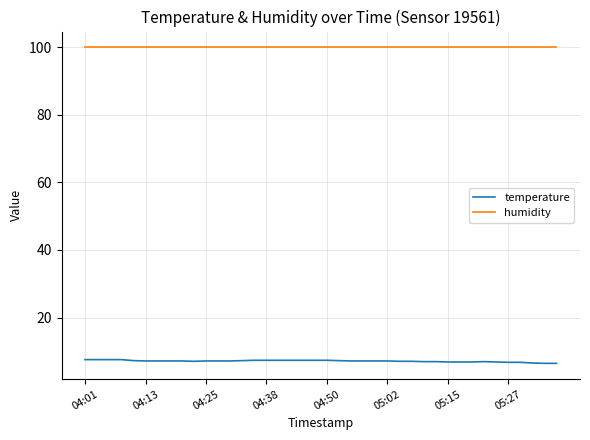

True or false: humidity and temperature intersect in this chart.

False